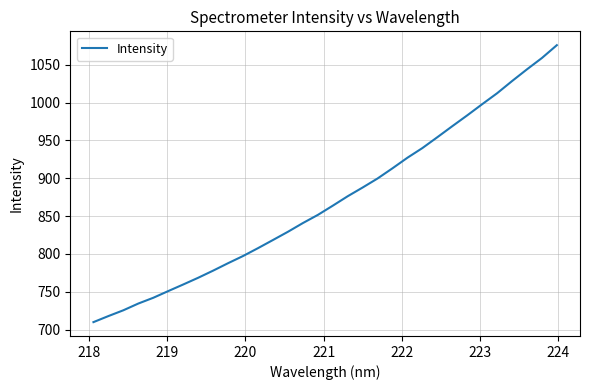

What is the smallest value displayed?

710.0